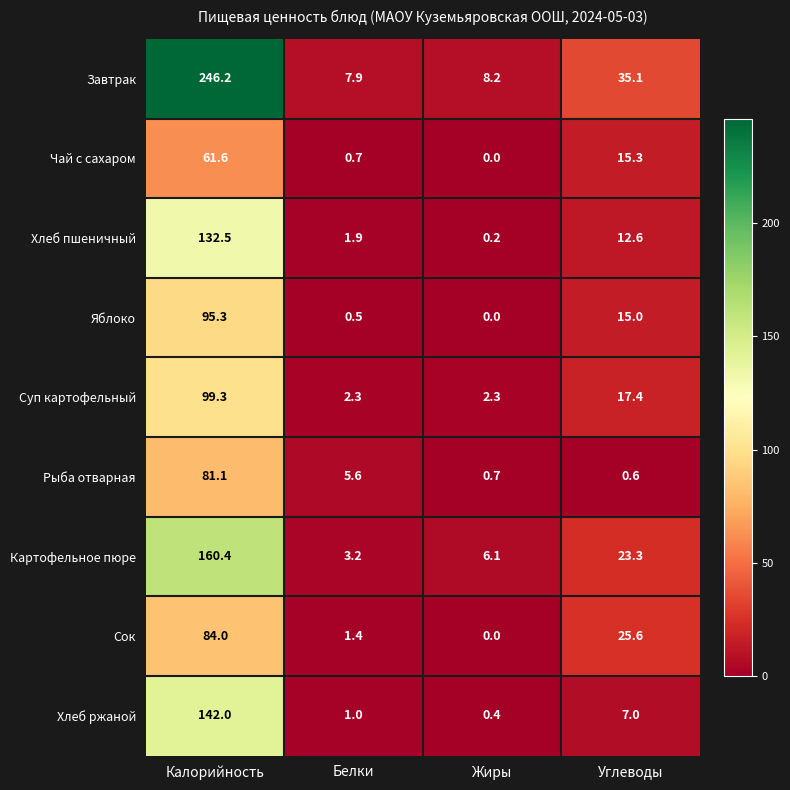

At how many categories does at least one series exceed 52?

1